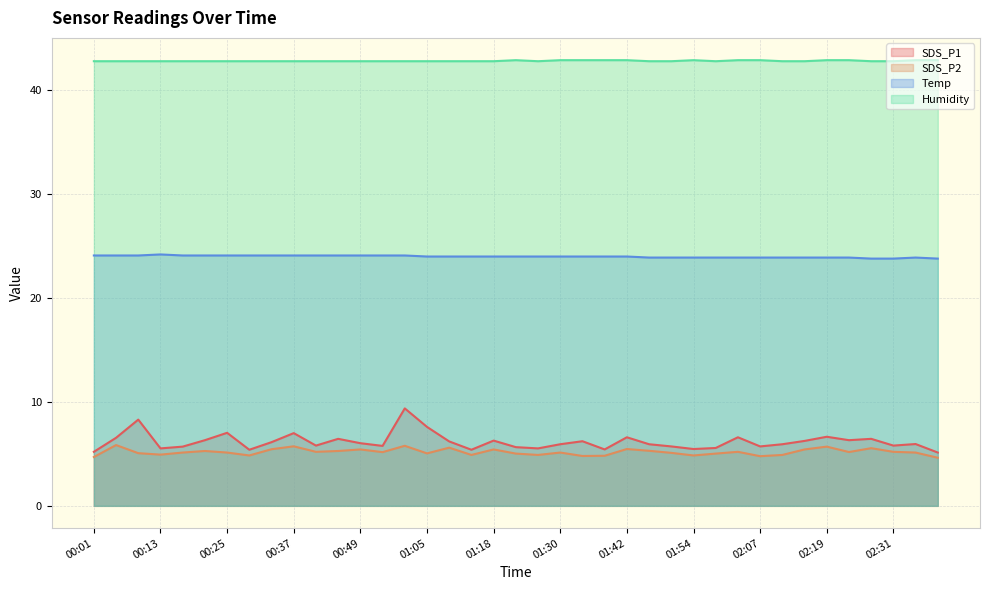

The value of Temp at 01:38 is 10.5. True or false?

False